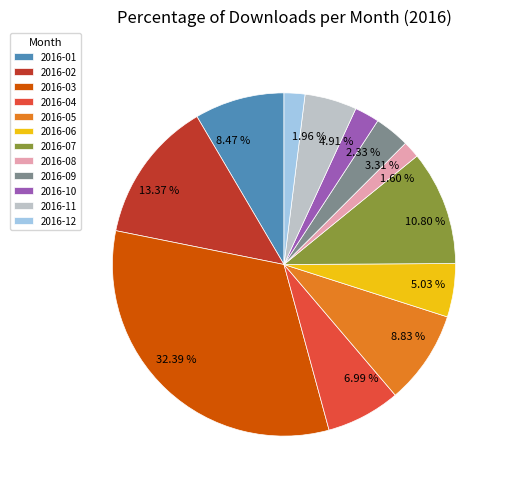

Which has a higher value, 2016-11 or 2016-03?

2016-03